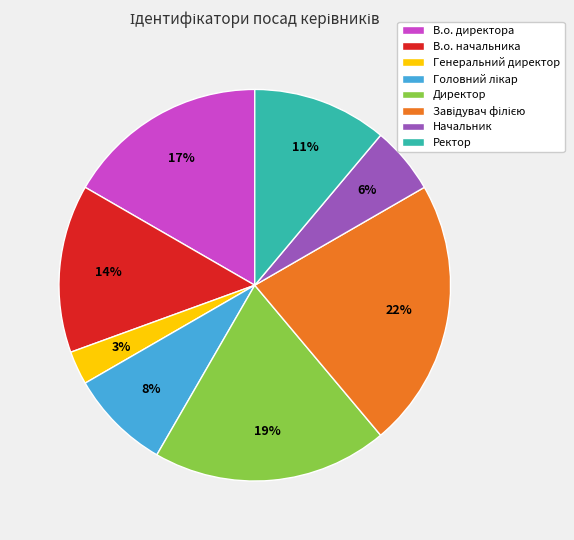

To the nearest percent, what is the average slice percentage?

12%